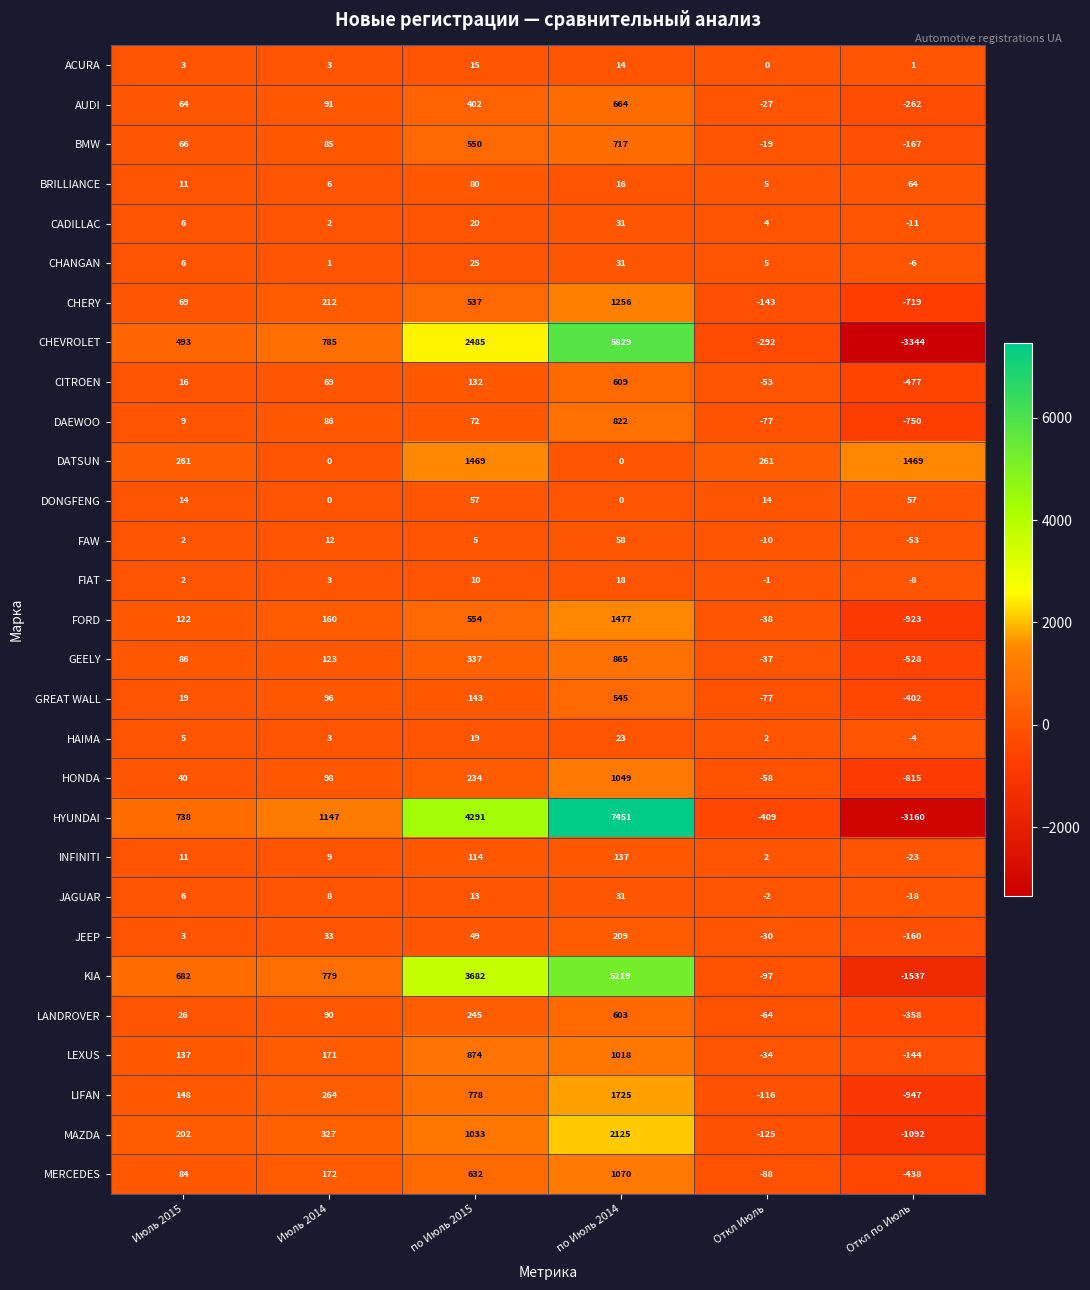

What is the approximate value of DAEWOO at по Июль 2014, to the nearest 50?

800